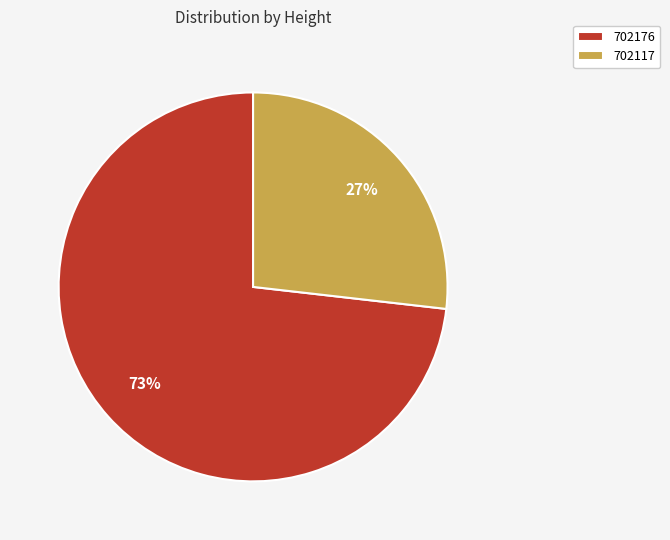

Which category has the biggest portion of the pie?

702176